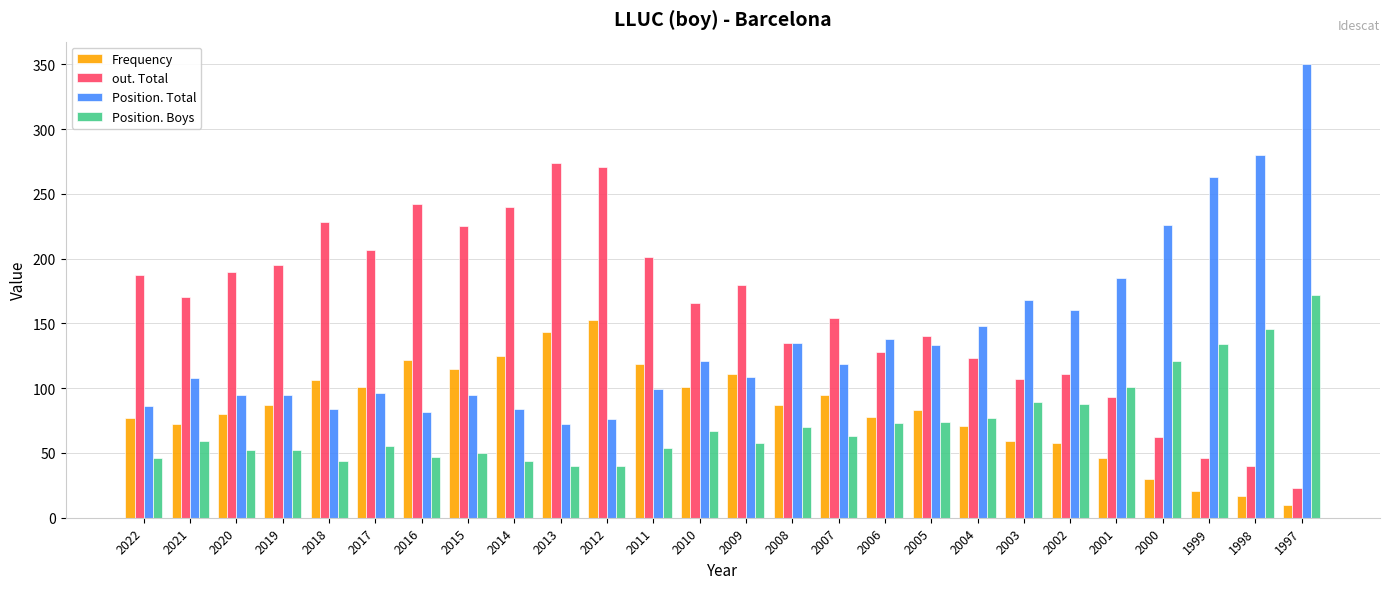

Which series has the largest range (max minus min)?

Position. Total